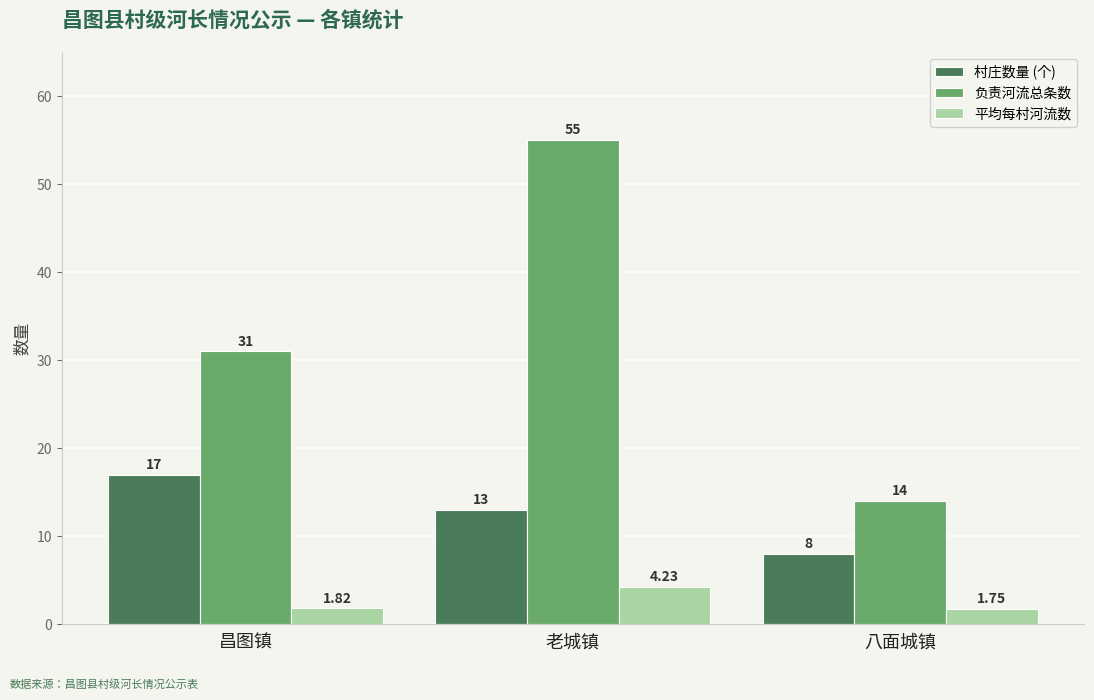

What is the total value across all series at 老城镇?

72.2